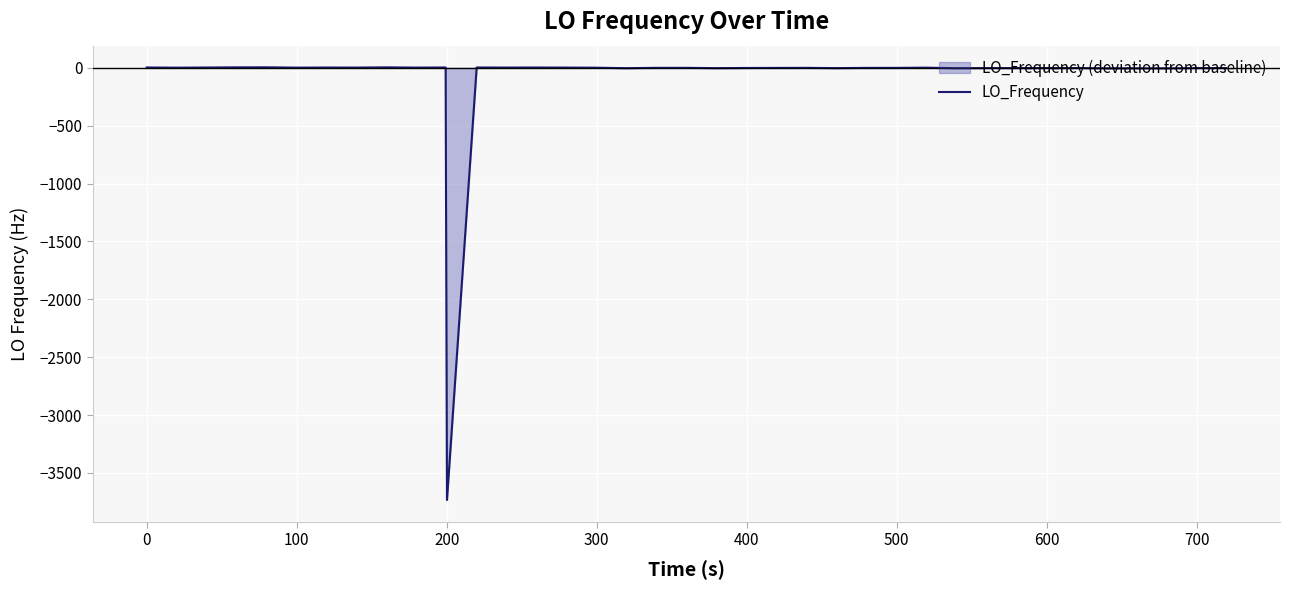

How many data points are above 0?

20